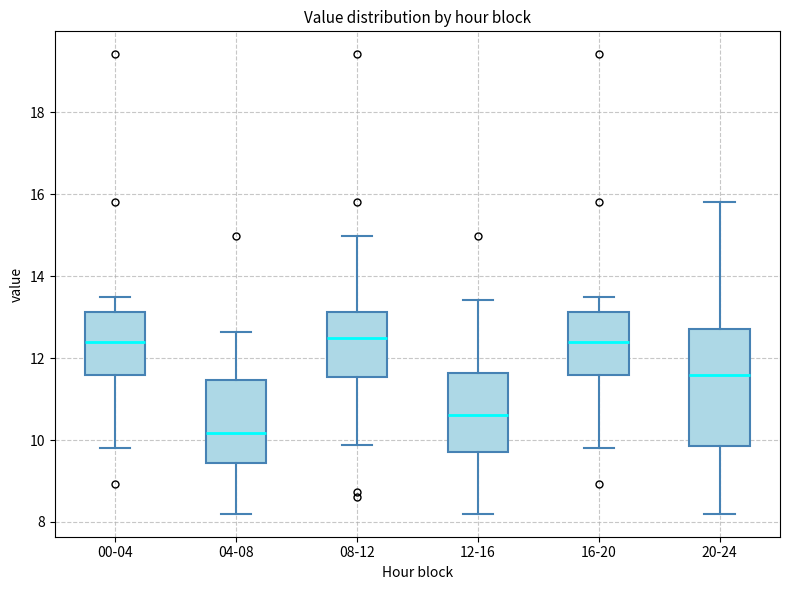

Reading left to right, read every box against the y-axis: the position of its median line, the range the box covers, and the ends of its whiskers. The values are not printed on the chart, so give them approximately, as read against the axis.

00-04: median 12.4, box 11.6 to 13.2, whiskers 9.8 to 13.6
04-08: median 10.2, box 9.4 to 11.4, whiskers 8.2 to 12.6
08-12: median 12.4, box 11.6 to 13.2, whiskers 9.8 to 15.0
12-16: median 10.6, box 9.8 to 11.6, whiskers 8.2 to 13.4
16-20: median 12.4, box 11.6 to 13.2, whiskers 9.8 to 13.6
20-24: median 11.6, box 9.8 to 12.8, whiskers 8.2 to 15.8